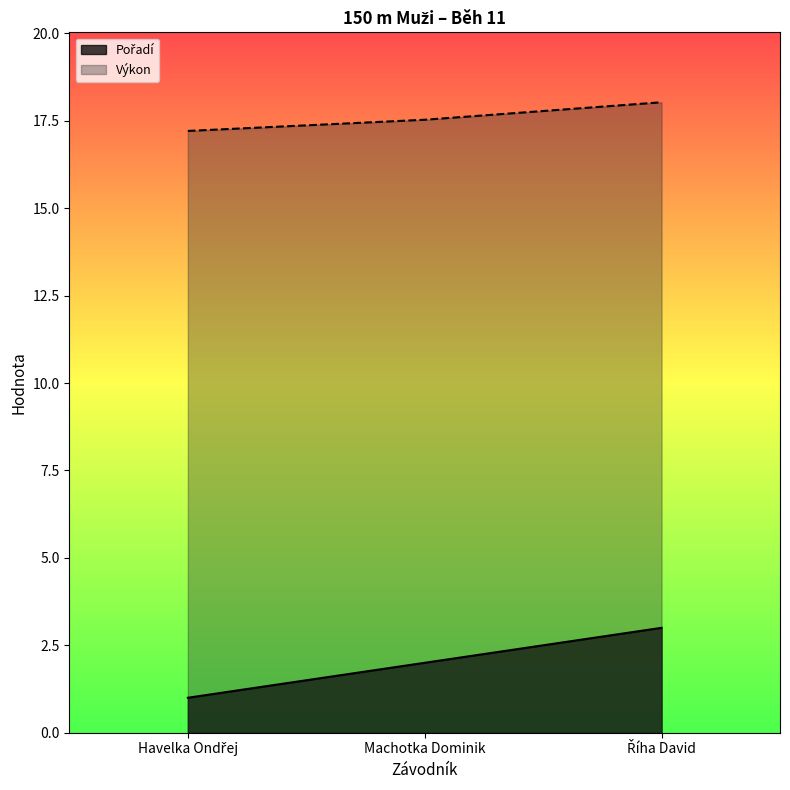

How many lines are shown in the chart?

2